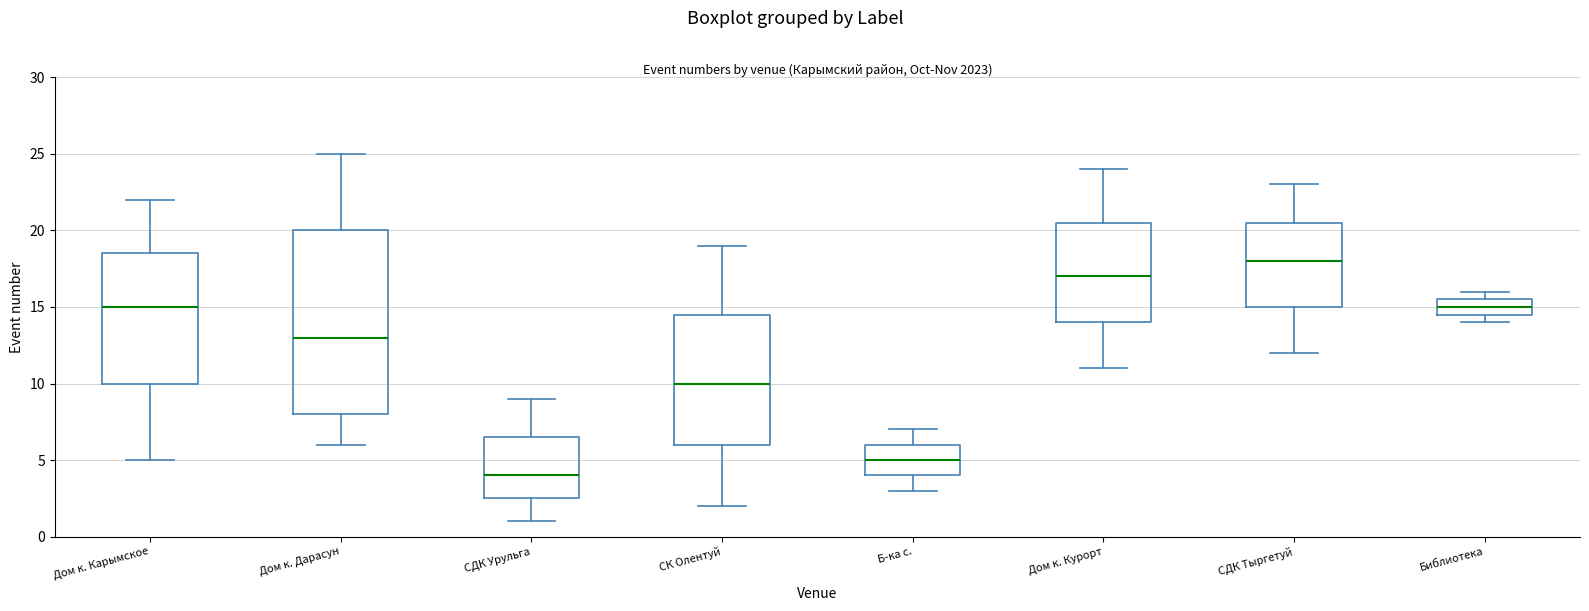

Which box has the highest median line?

СДК Тыргетуй